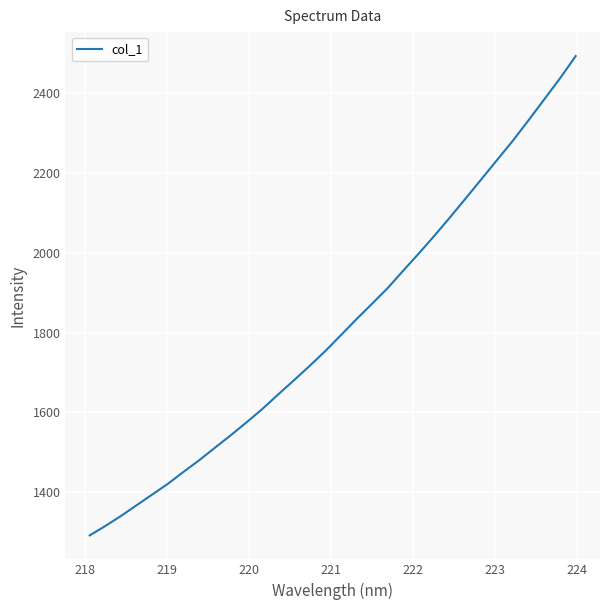

What is the smallest value displayed?

1291.7